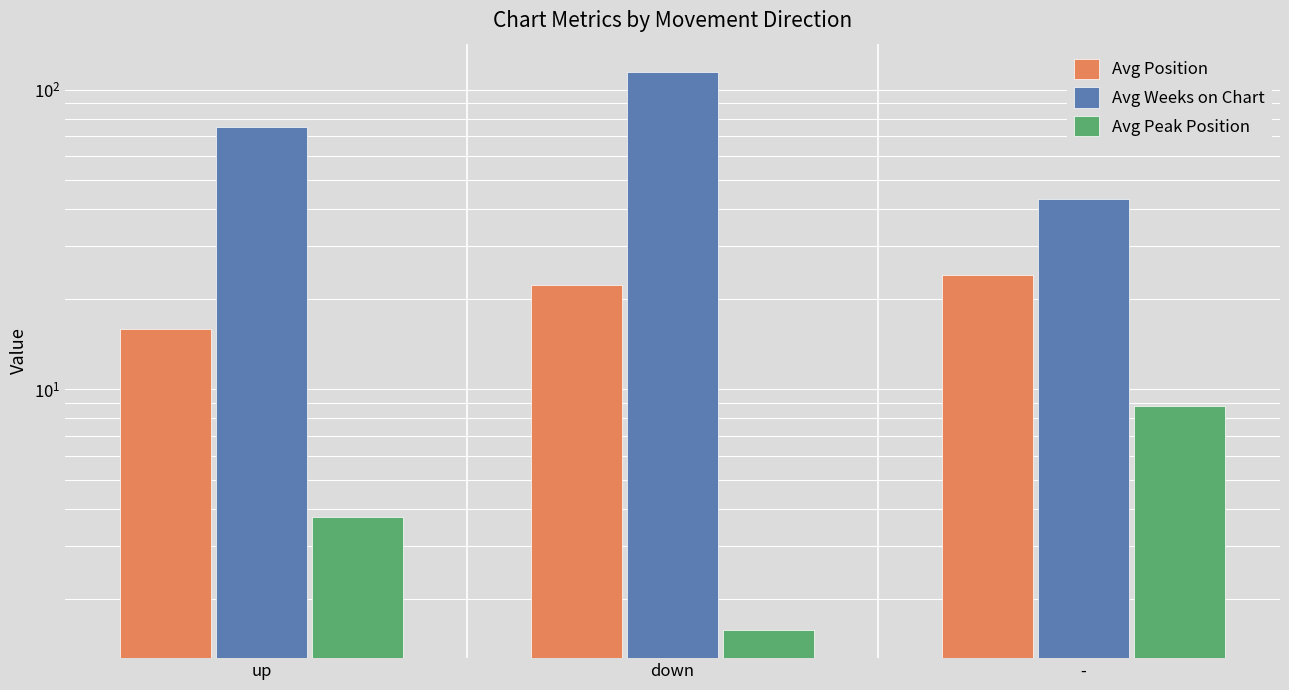

What are all the series names shown in the legend?

Avg Position, Avg Weeks on Chart, Avg Peak Position